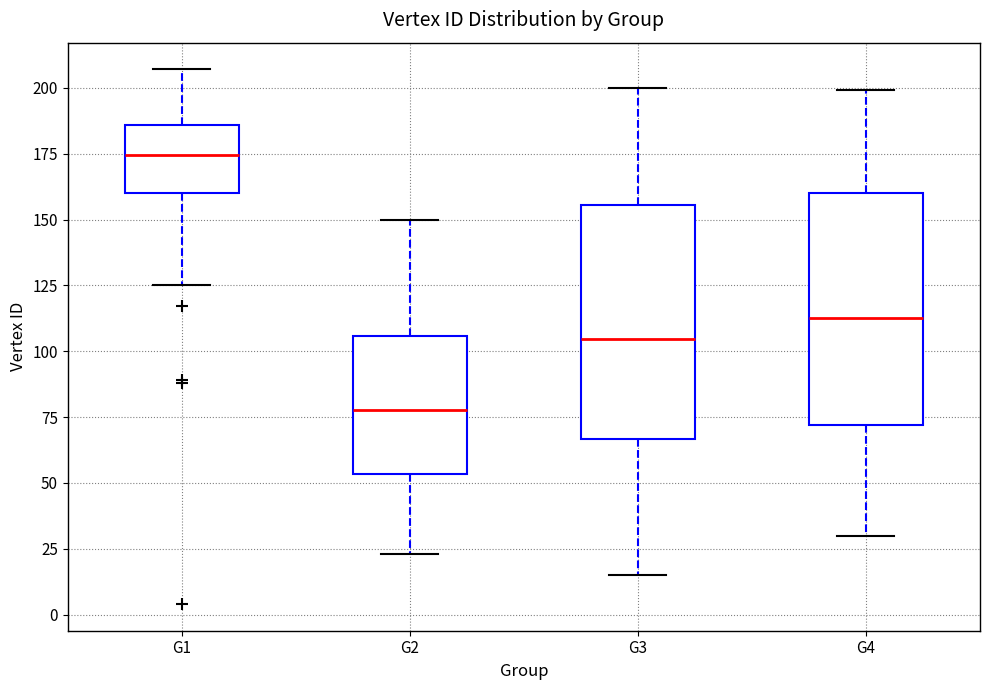

Reading left to right, read every box against the y-axis: the position of its median line, the range the box covers, and the ends of its whiskers. The values are not printed on the chart, so give them approximately, as read against the axis.

G1: median 175, box 160 to 185, whiskers 125 to 205
G2: median 80, box 55 to 105, whiskers 25 to 150
G3: median 105, box 65 to 155, whiskers 15 to 200
G4: median 115, box 70 to 160, whiskers 30 to 200